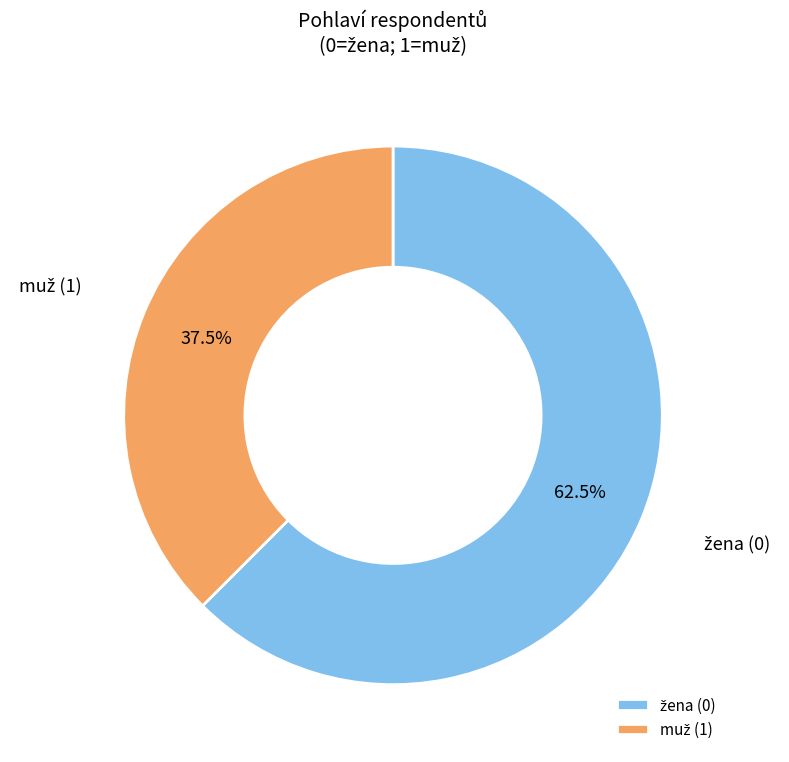

Is there any slice that represents more than half of the pie?

Yes